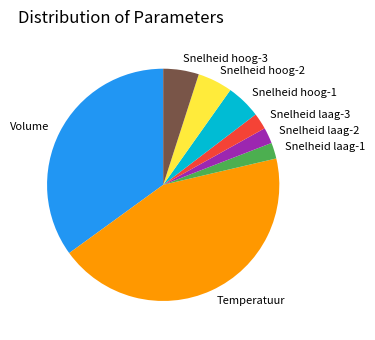

What is the ratio of the value at Temperatuur to the value at Snelheid hoog-1?

9.0